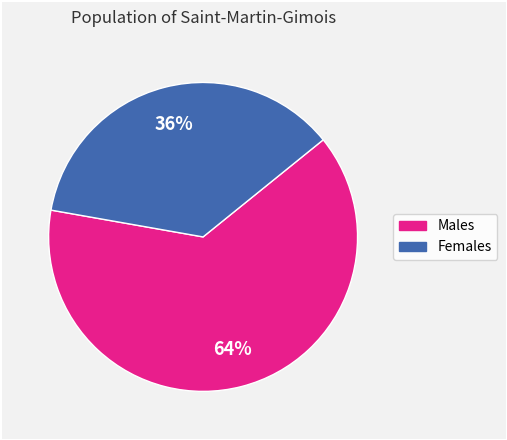

To the nearest percent, what is the average slice percentage?

50%